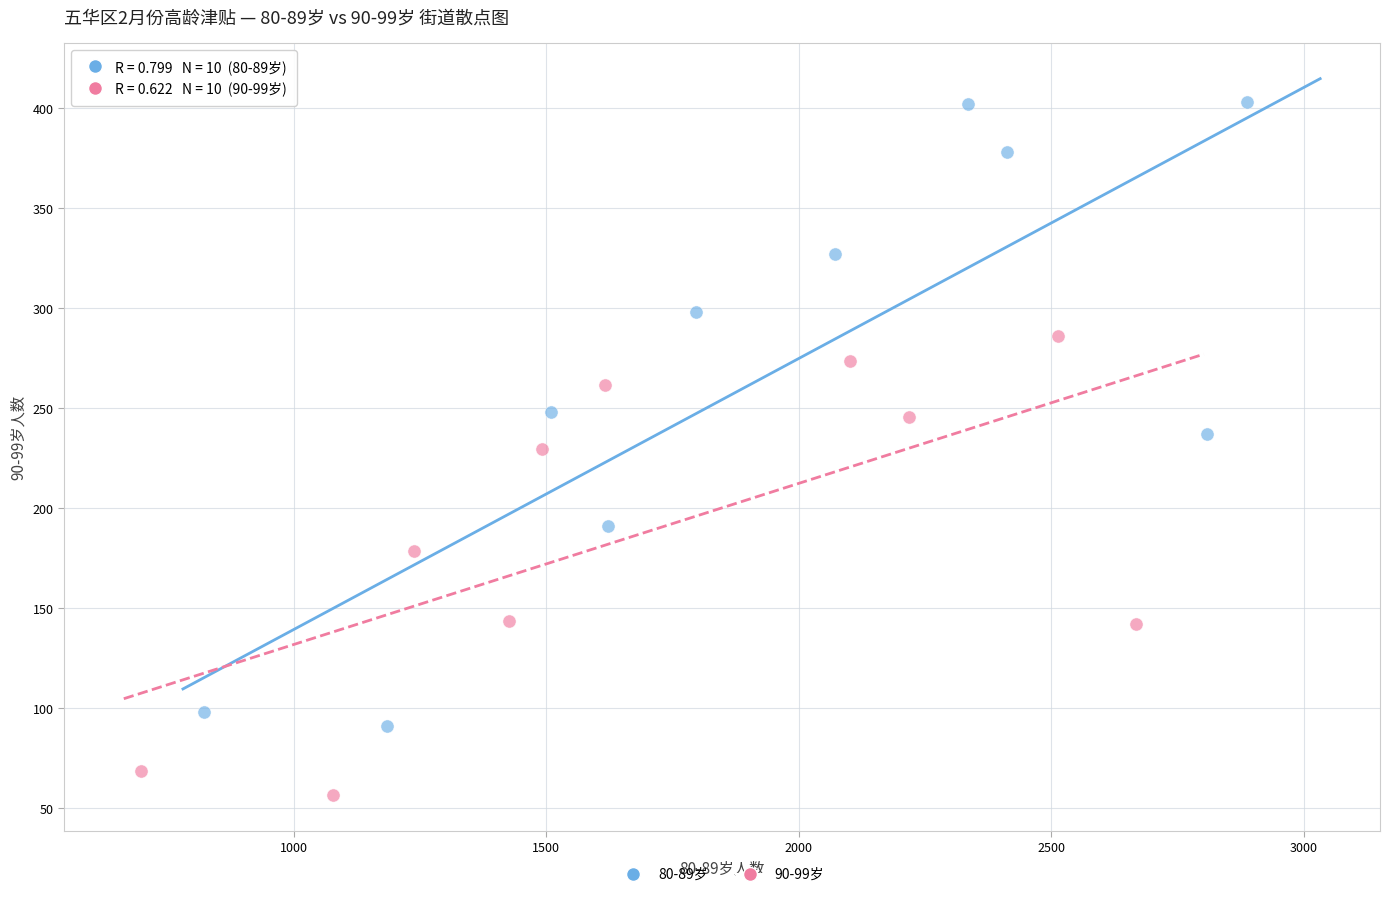

Which series reaches the maximum Y coordinate?

80-89岁